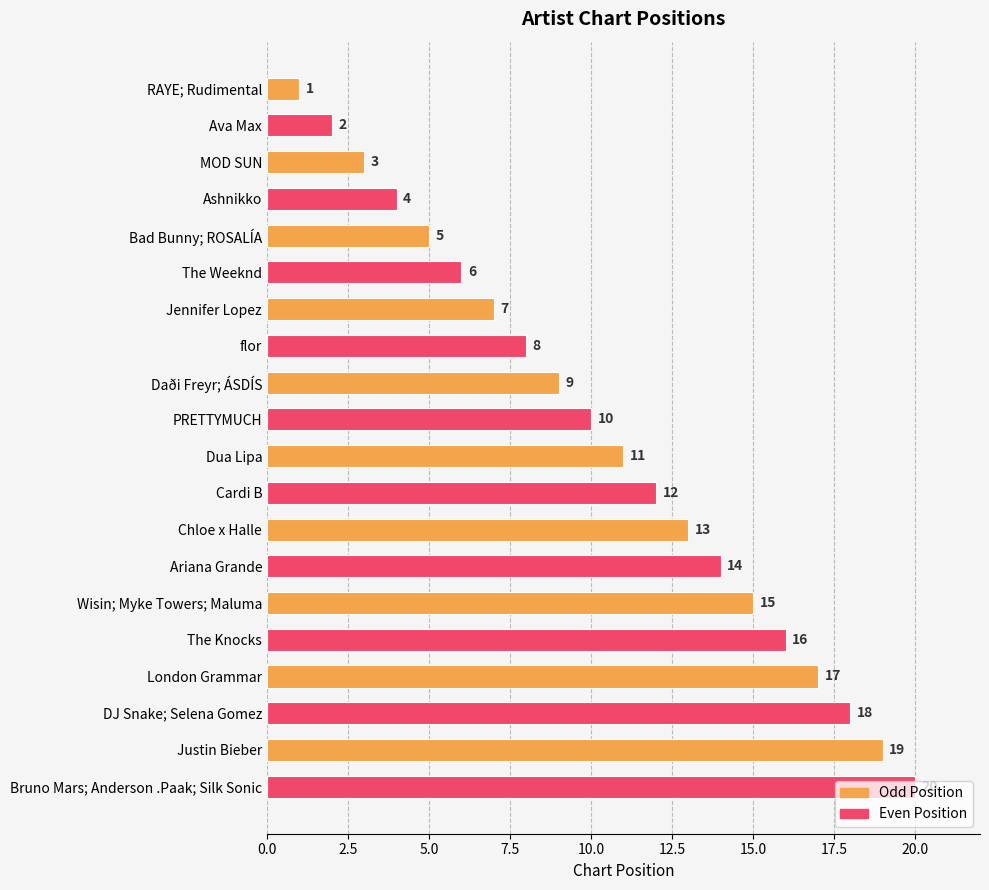

What is the sum of all values?

210